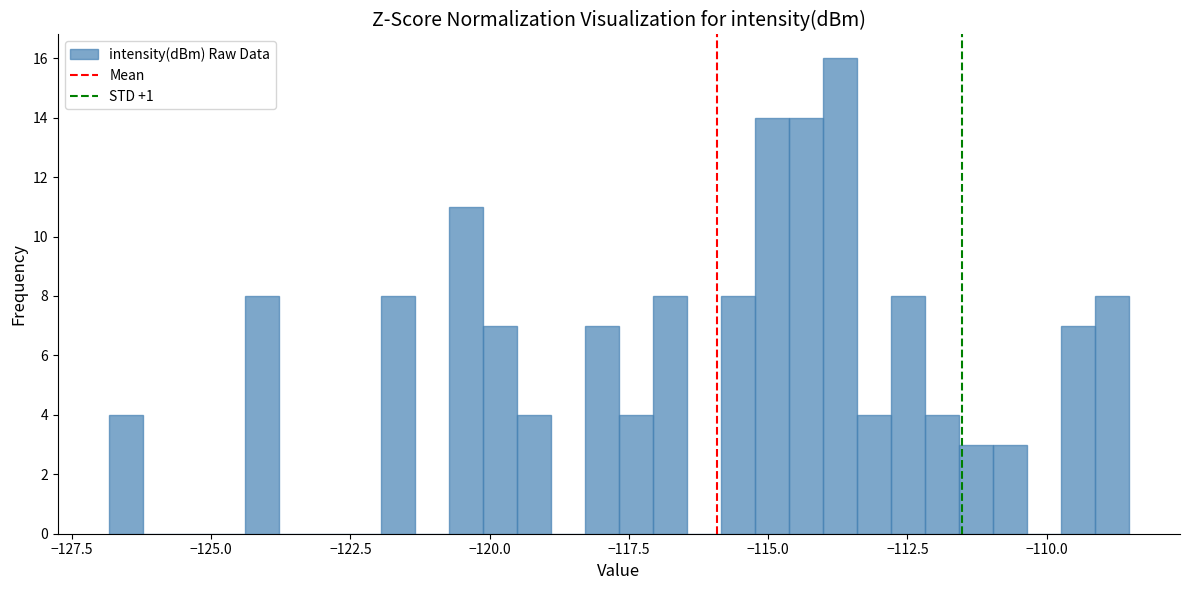

Around what value on the x-axis is the tallest bar? Give the approximate position of its centre, as read against the axis.

-113.5